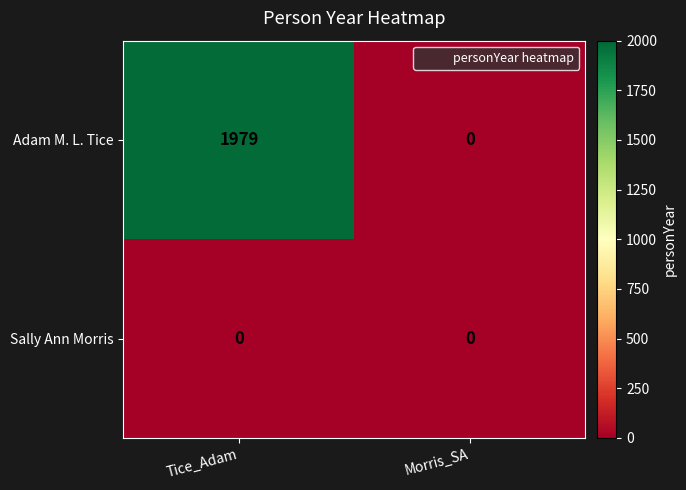

Reading right to left, transcribe all the data shown in this chart.

Adam M. L. Tice: 0	1979
Sally Ann Morris: 0	0